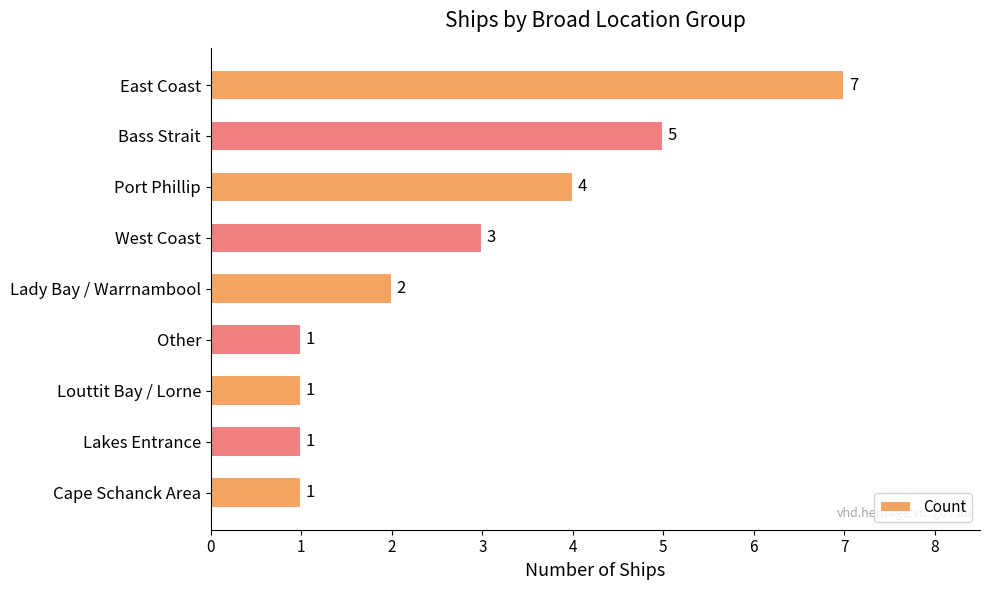

The chart shows a value of 4 at Port Phillip. True or false?

True